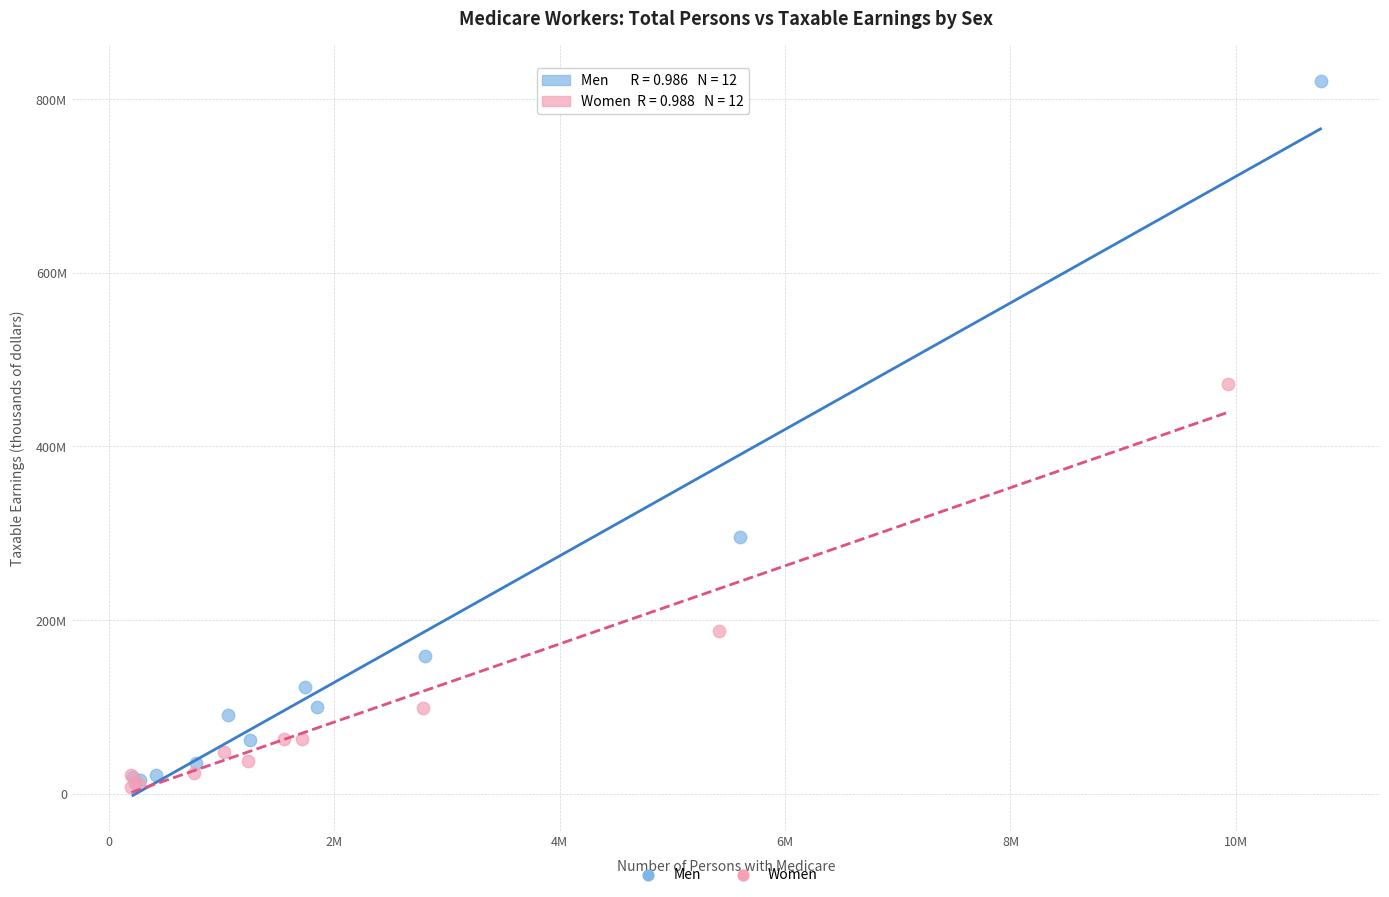

What are all the series names shown in the legend?

Men, Women